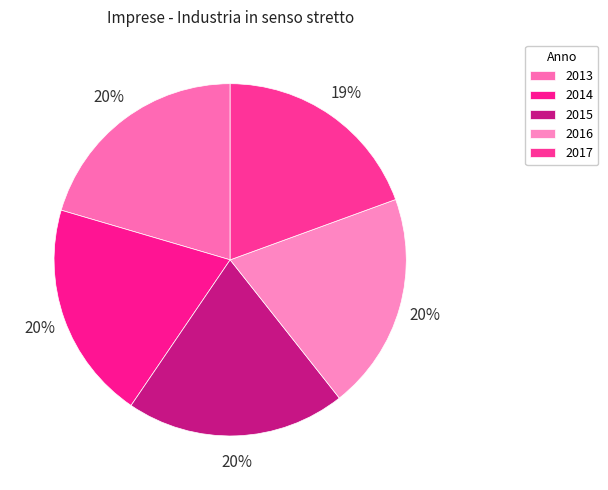

To the nearest percent, what portion does 2017 represent?

19%